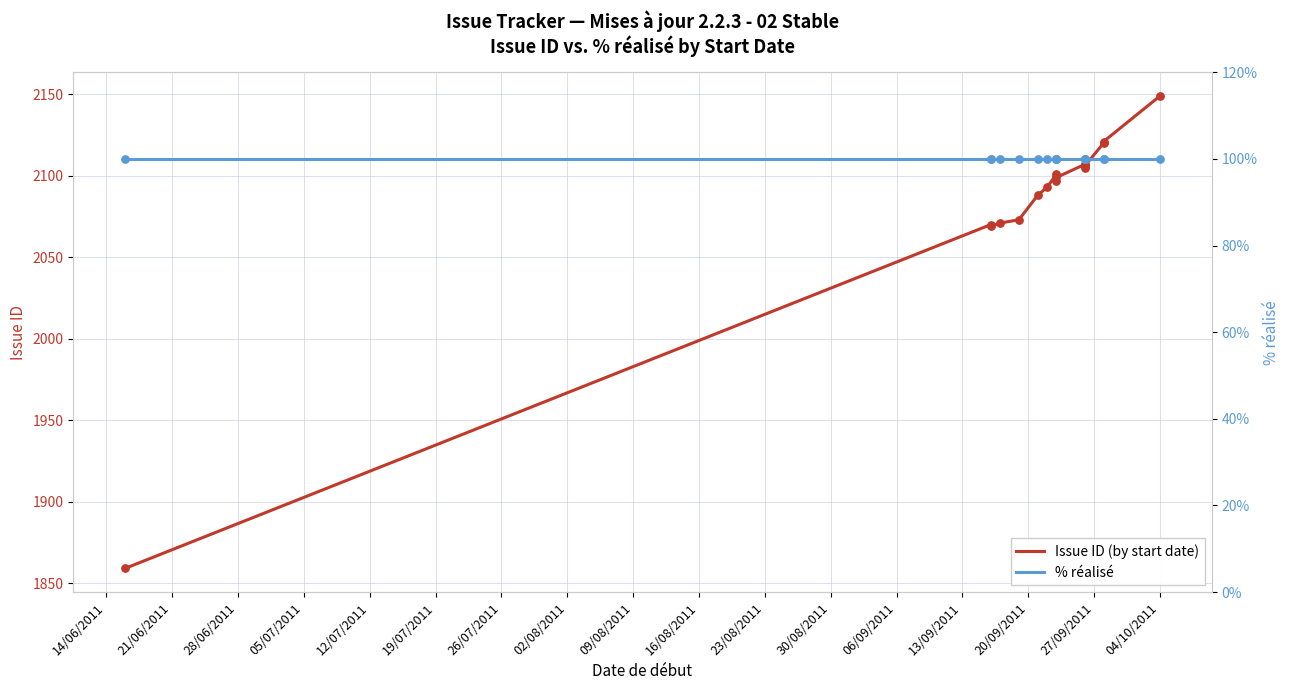

Is the value of % réalisé at 09/08/2011 greater than the value of Issue ID (by start date) at 12/07/2011?

No